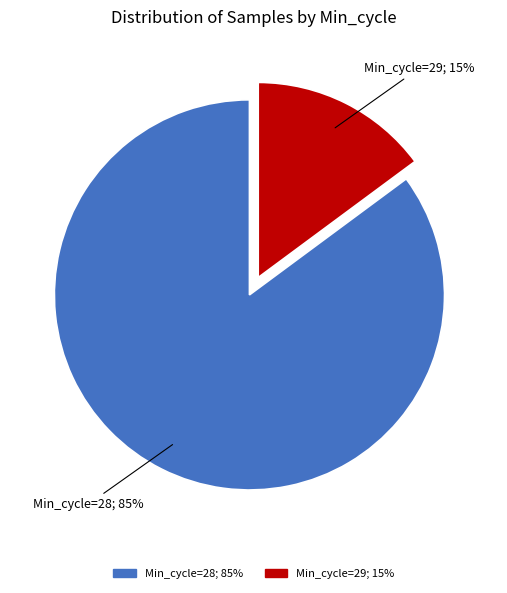

How many slices are in this pie chart?

2